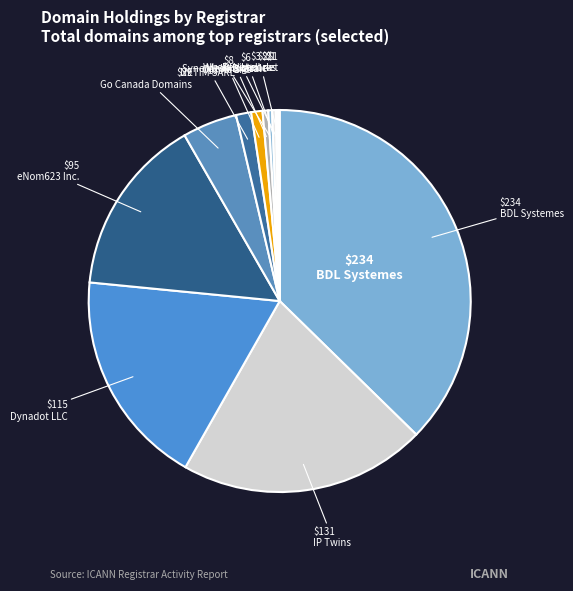

To the nearest percent, what portion does eNom623 Inc. represent?

15%